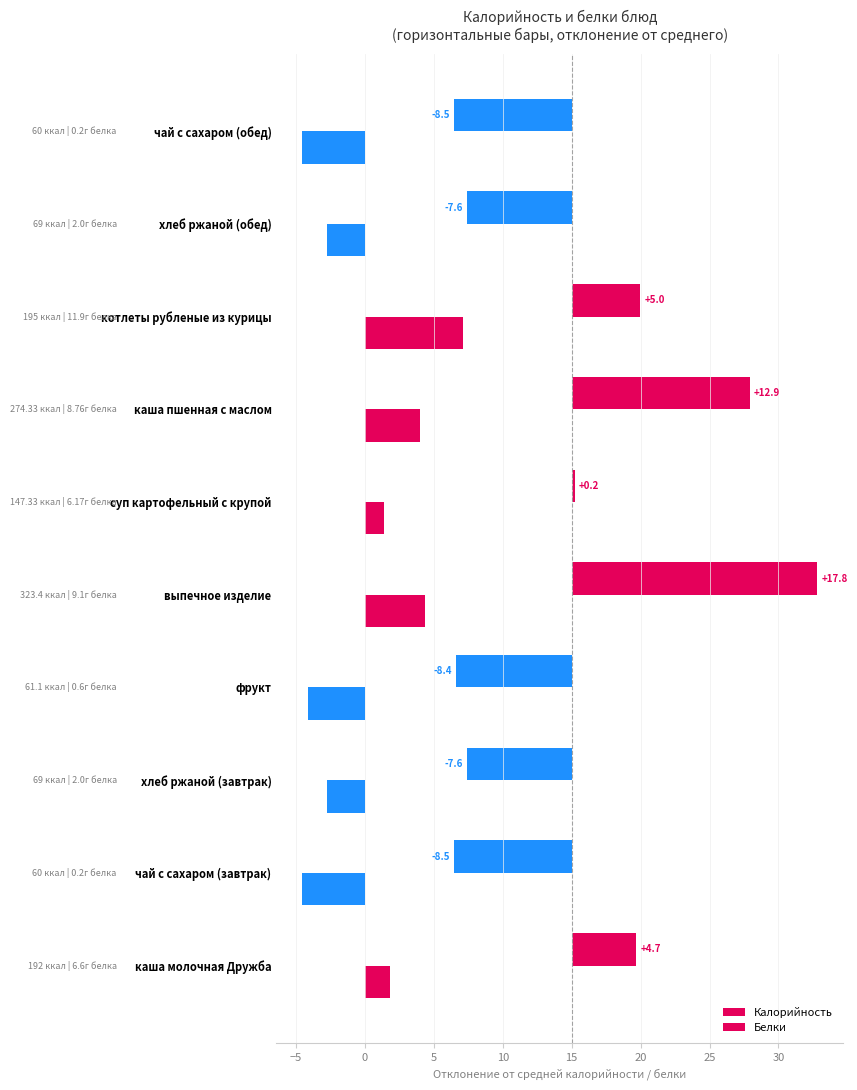

What is the greatest value displayed?

17.8